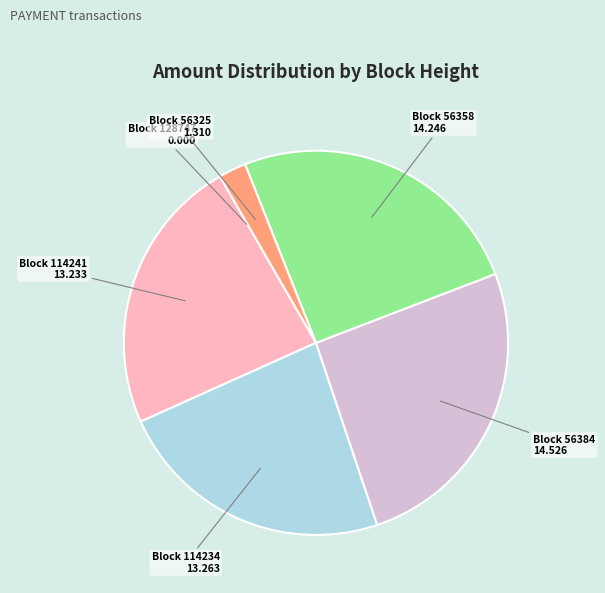

Is there a majority slice in this chart?

No